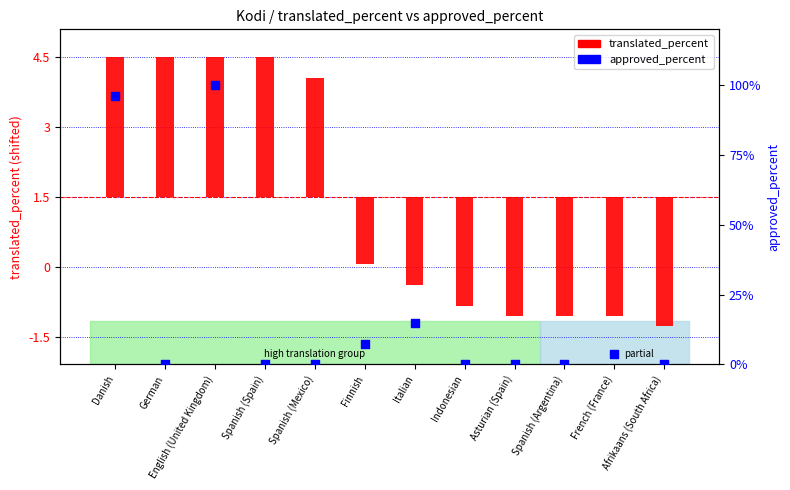

What are all the series names shown in the legend?

translated_percent, approved_percent